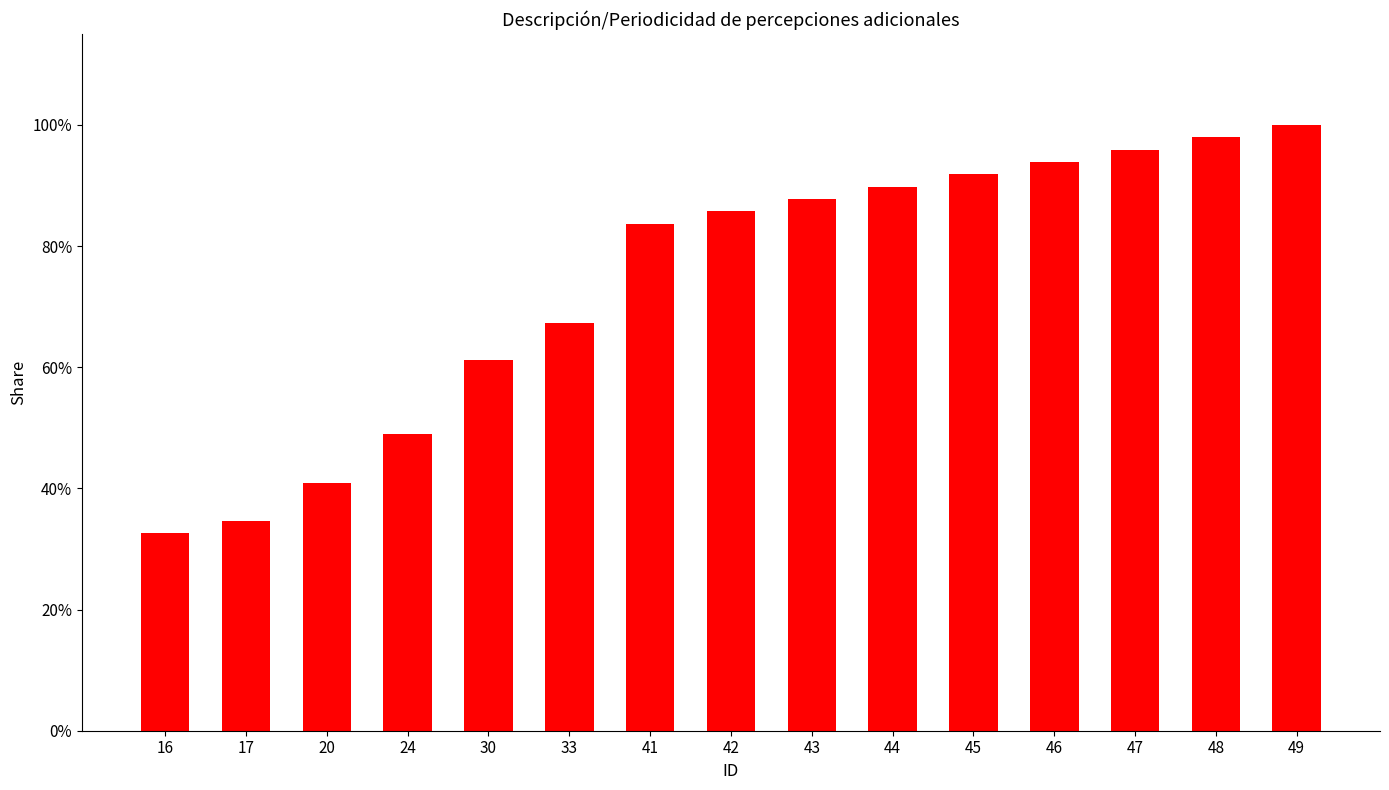

Does the chart contain any negative values?

No